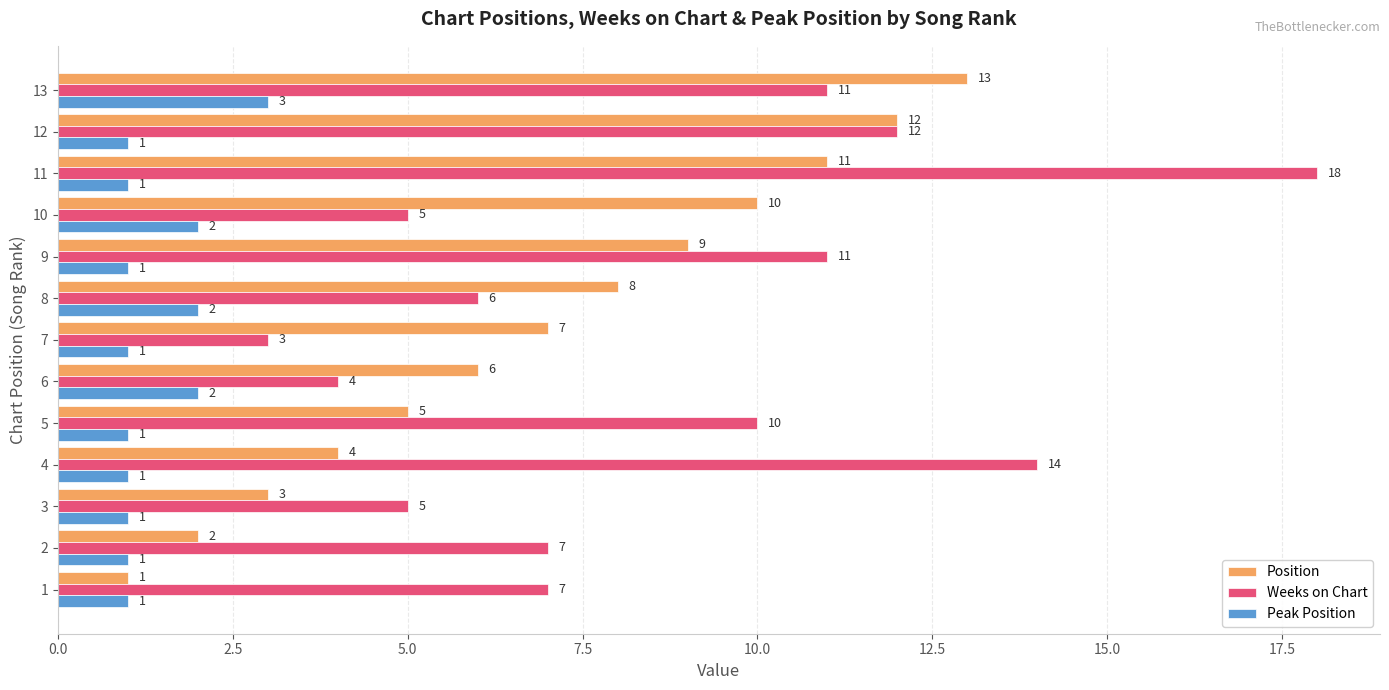

What is the spread (max minus min) of values at 7?

6